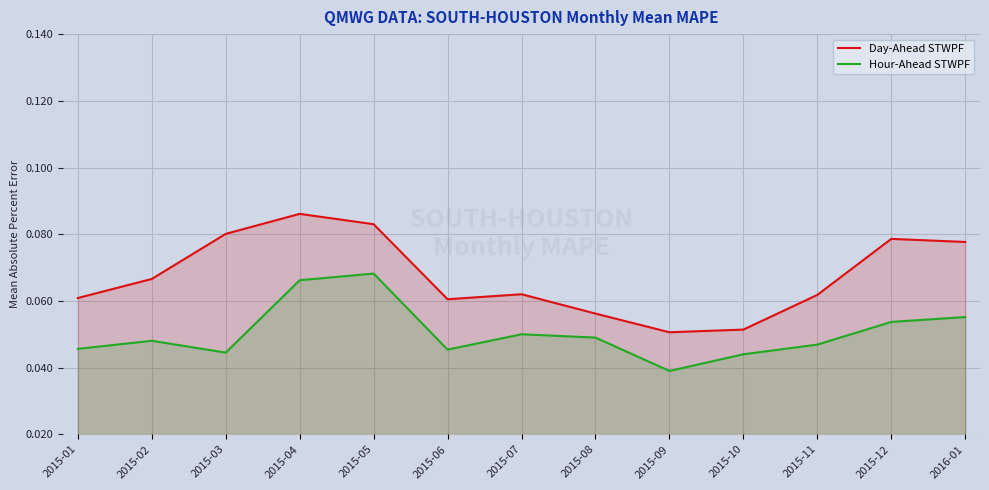

Reading left to right, what are all the values shown in this chart?

Day-Ahead STWPF: 0.1	0.1	0.1	0.1	0.1	0.1	0.1	0.1	0.1	0.1	0.1	0.1	0.1
Hour-Ahead STWPF: 0.0	0.0	0.0	0.1	0.1	0.0	0.1	0.0	0.0	0.0	0.0	0.1	0.1